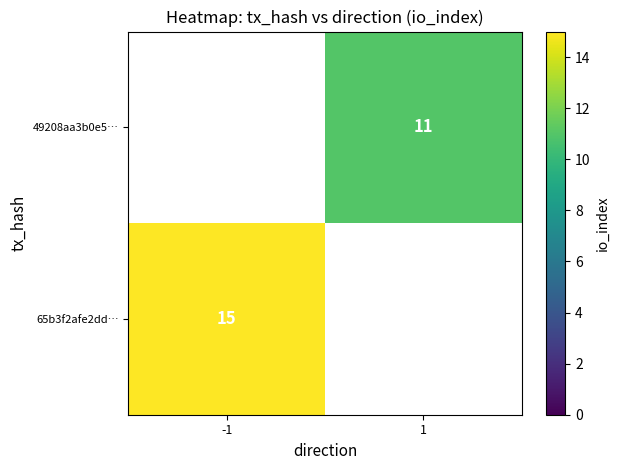

At how many categories does at least one series exceed 14?

1